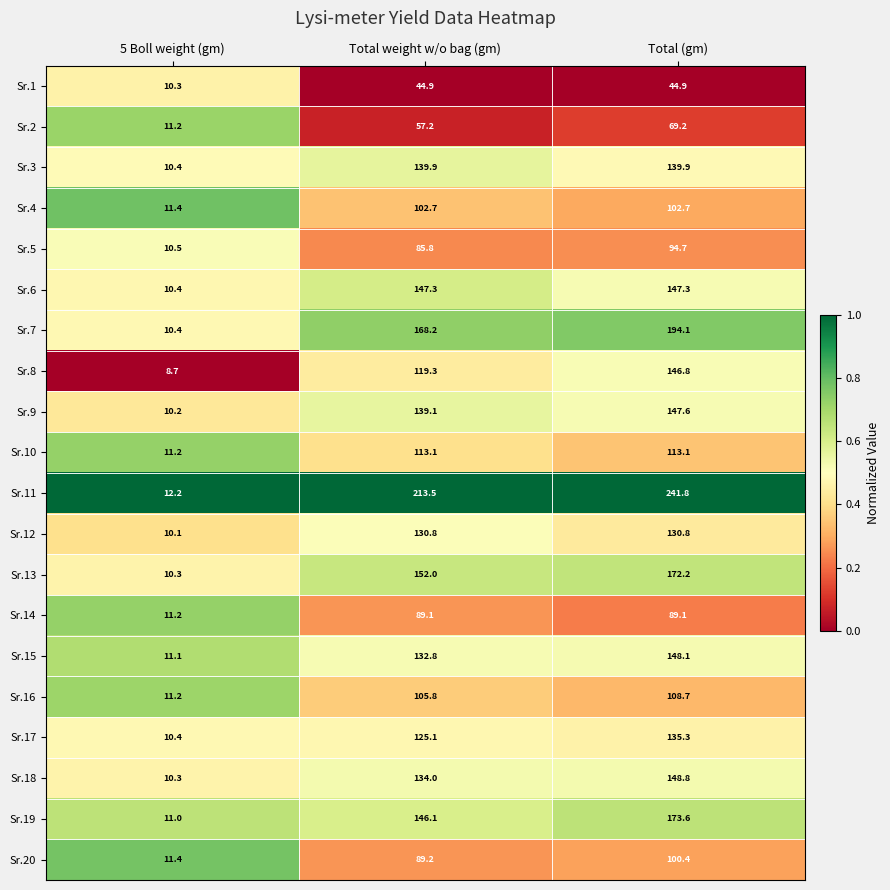

At which label is Sr.18 closest to 79?

Total weight w/o bag (gm)